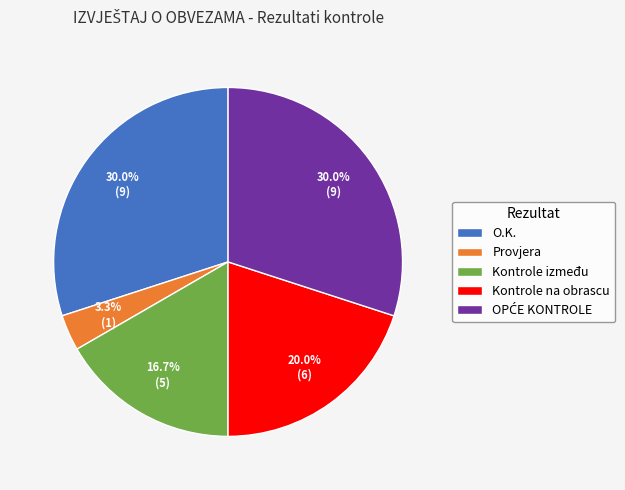

What is the ratio of the value at Kontrole na obrascu to the value at O.K.?

0.7